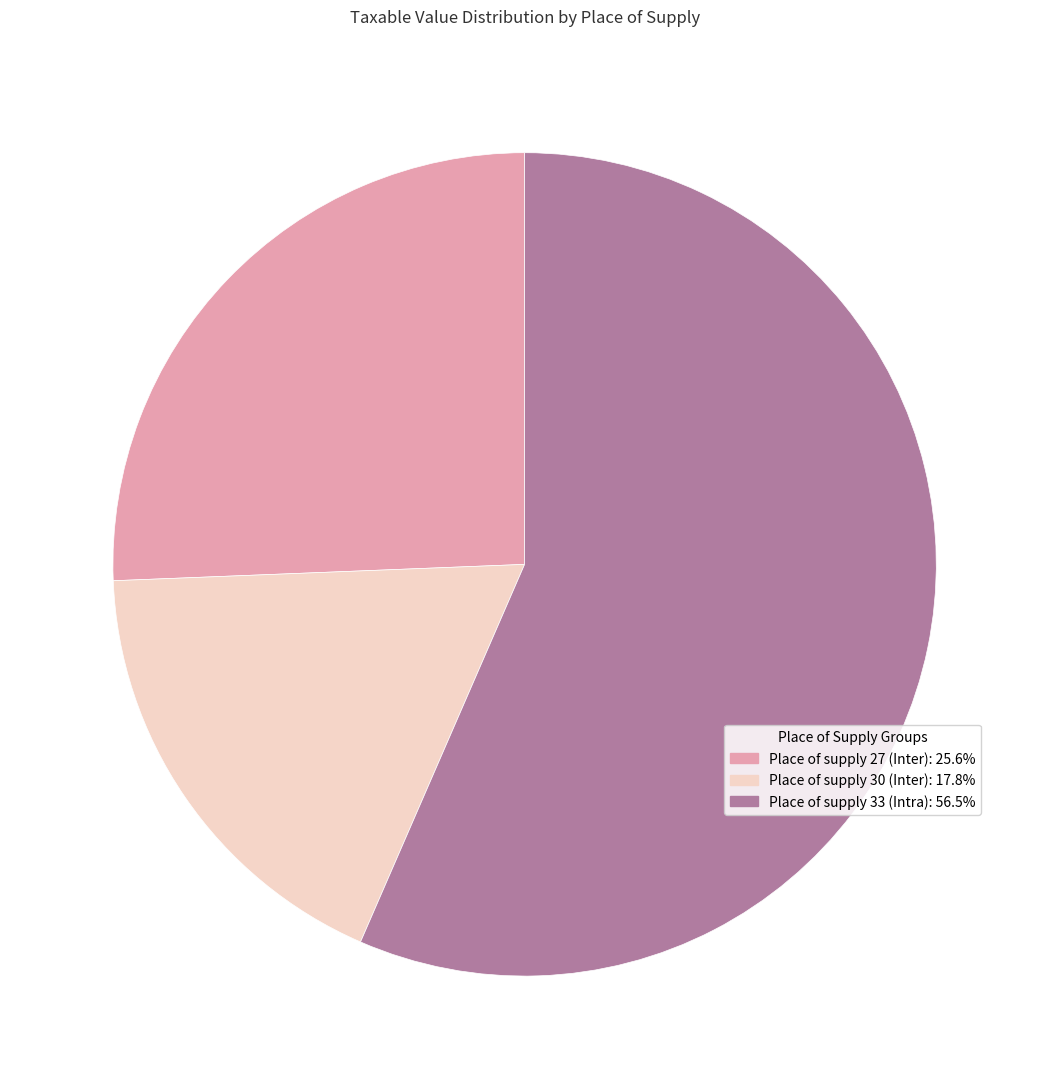

Which category has the biggest portion of the pie?

Place of supply 33 (Intra)